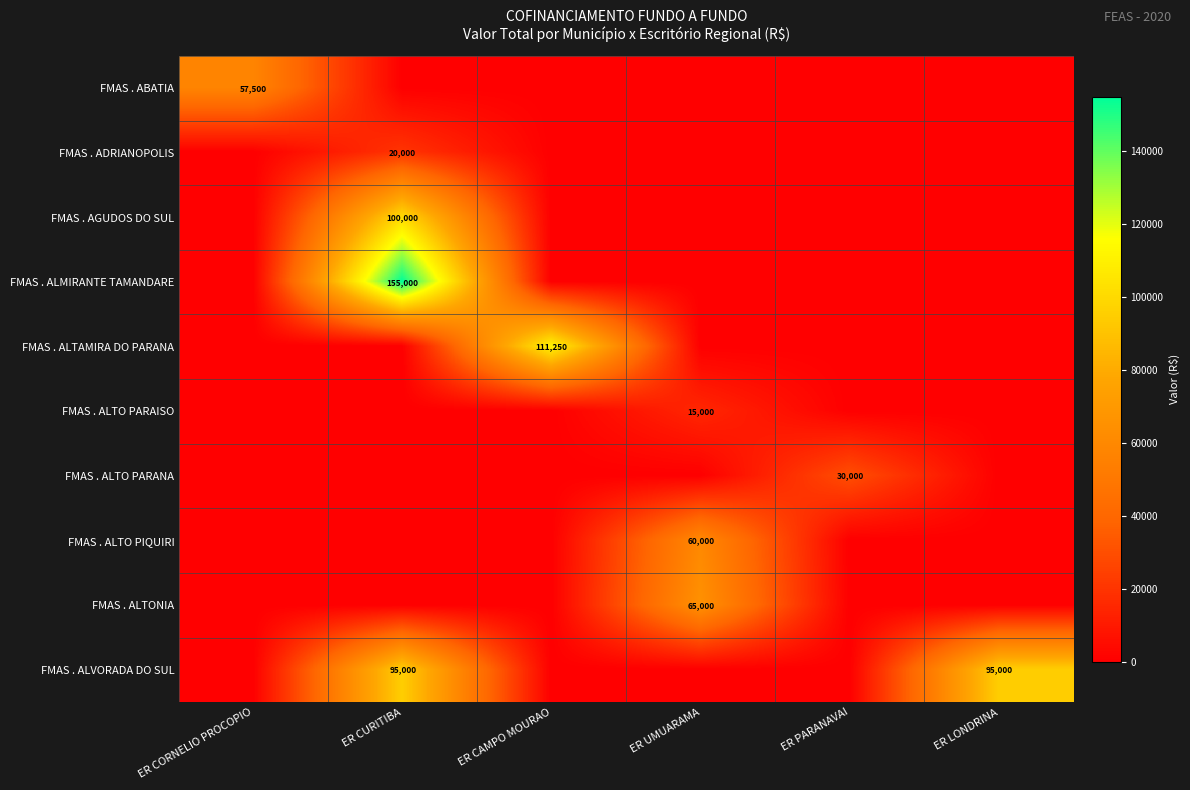

At which category is the sum across all series the highest?

ER CURITIBA